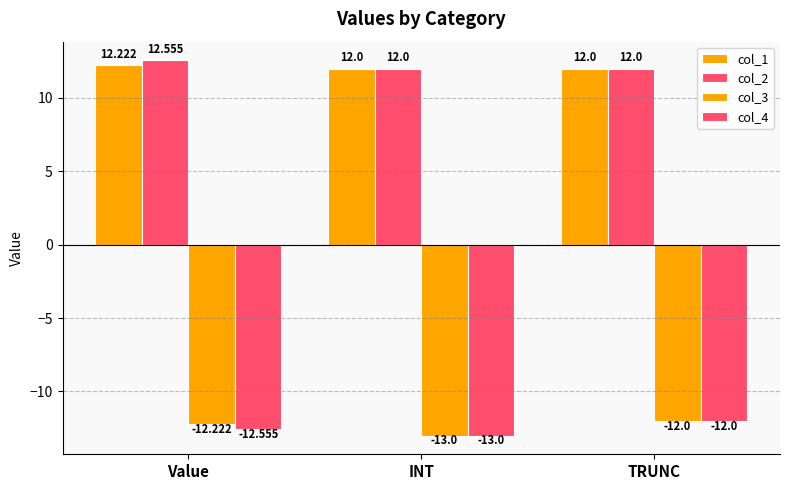

Reading right to left, transcribe all the data shown in this chart.

col_1: TRUNC=12.0	INT=12.0	Value=12.2
col_2: TRUNC=12.0	INT=12.0	Value=12.6
col_3: TRUNC=-12.0	INT=-13.0	Value=-12.2
col_4: TRUNC=-12.0	INT=-13.0	Value=-12.6